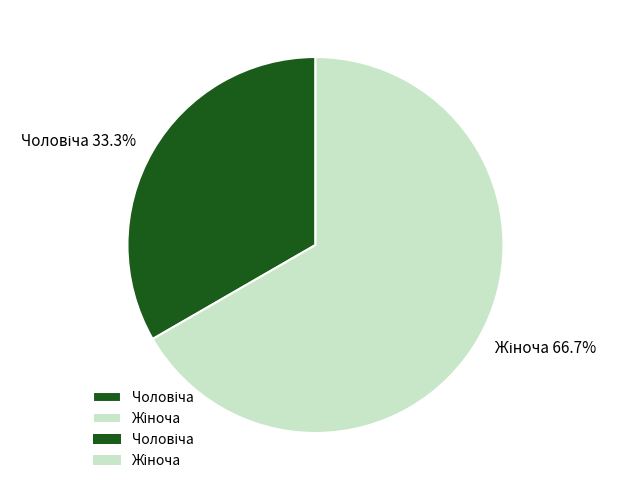

Is there any slice that represents more than half of the pie?

Yes